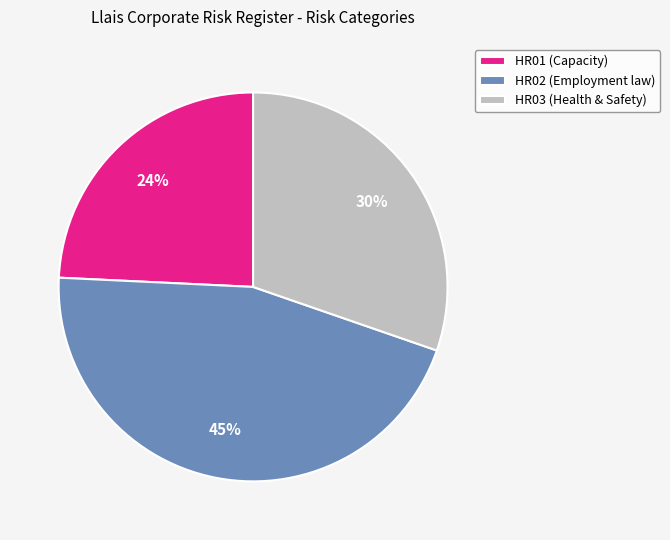

True or false: HR02 (Employment law) accounts for 40% of the total.

False